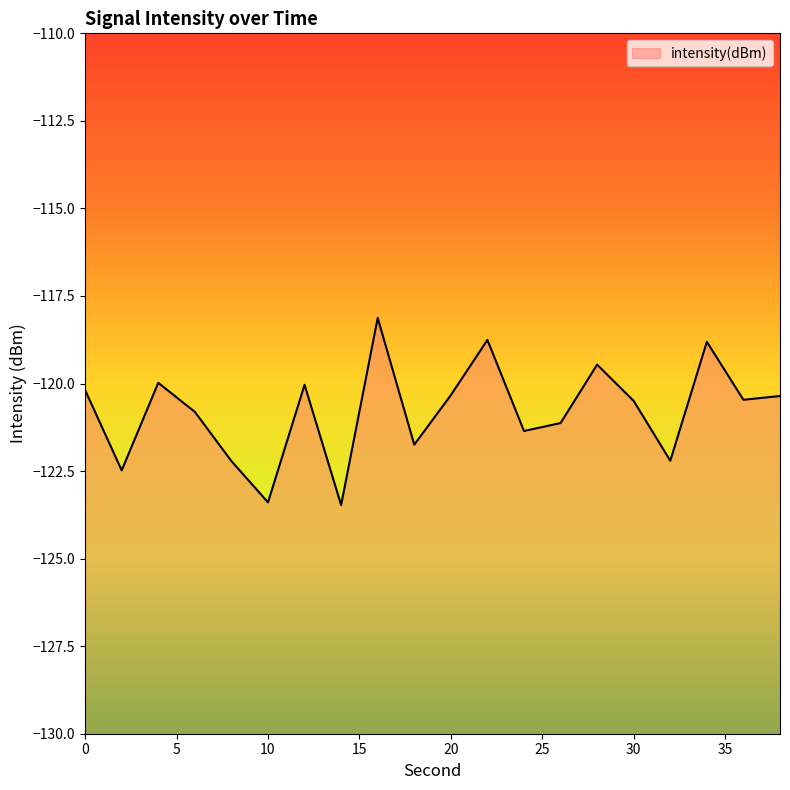

List the labels in order of value, smallest first.

14, 10, 2, 8, 32, 18, 24, 26, 6, 30, 36, 38, 20, 0, 12, 4, 28, 34, 22, 16